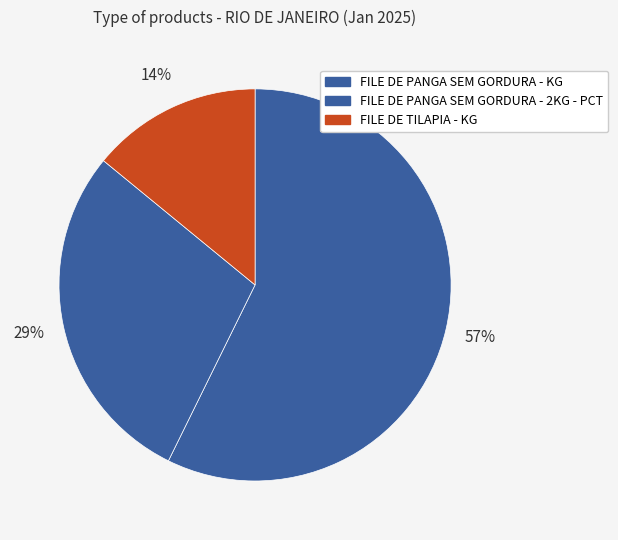

Does any single category account for the majority?

Yes